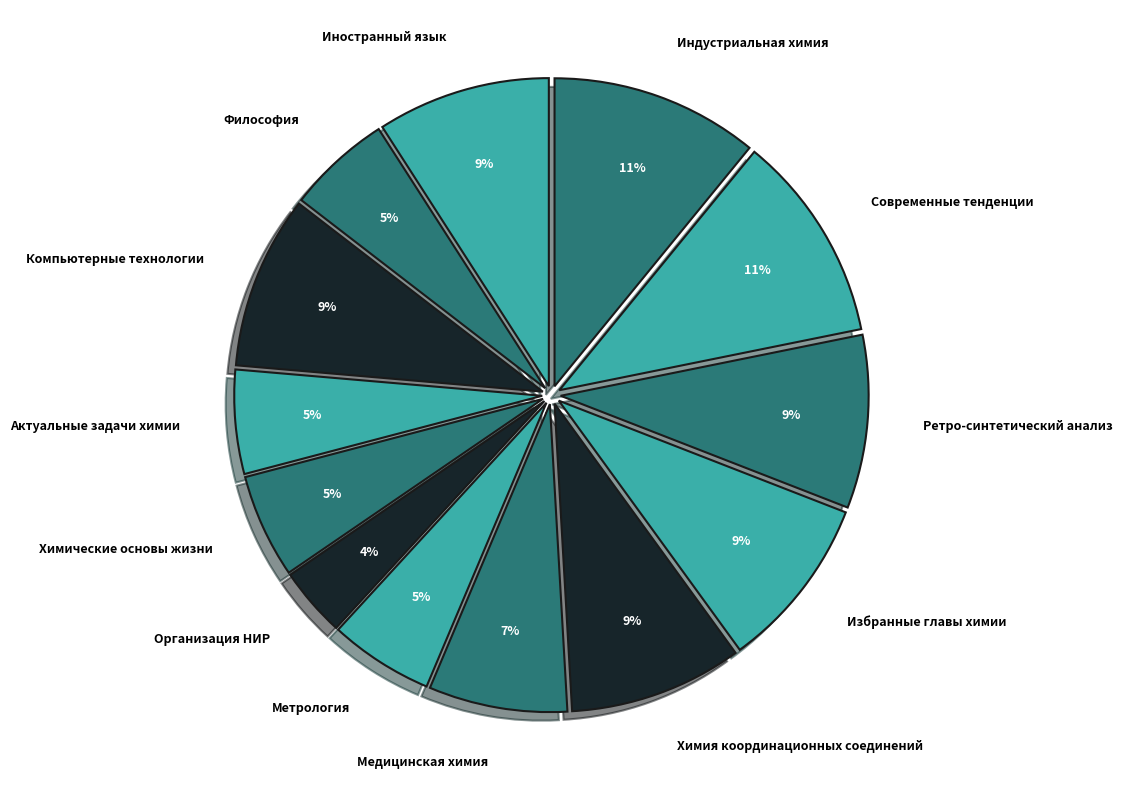

To the nearest percent, what is the difference between the Иностранный язык and Индустриальная химия slice percentages?

2%